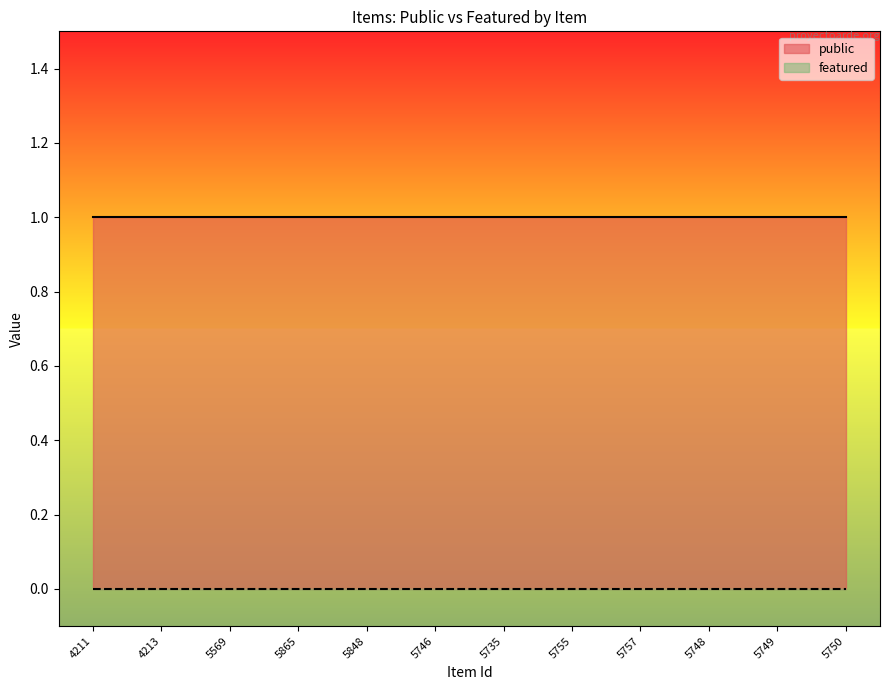

Between 5749 and 5755, which is larger?

5749